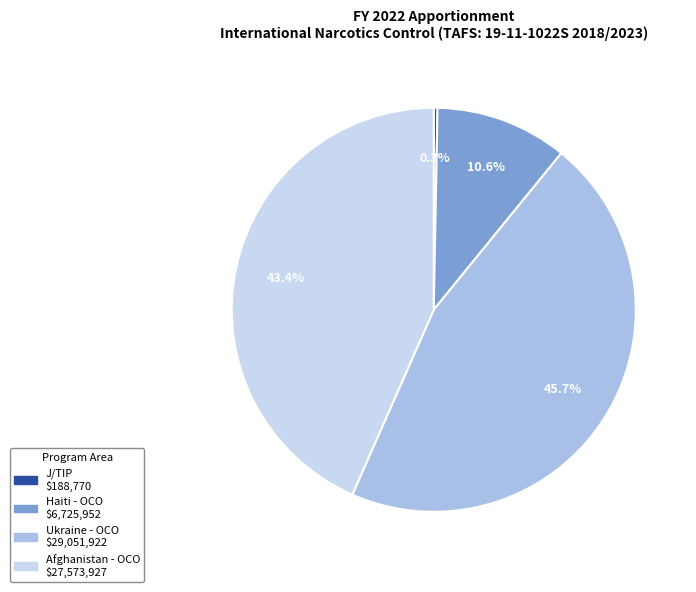

Which slice is the largest?

Ukraine - OCO